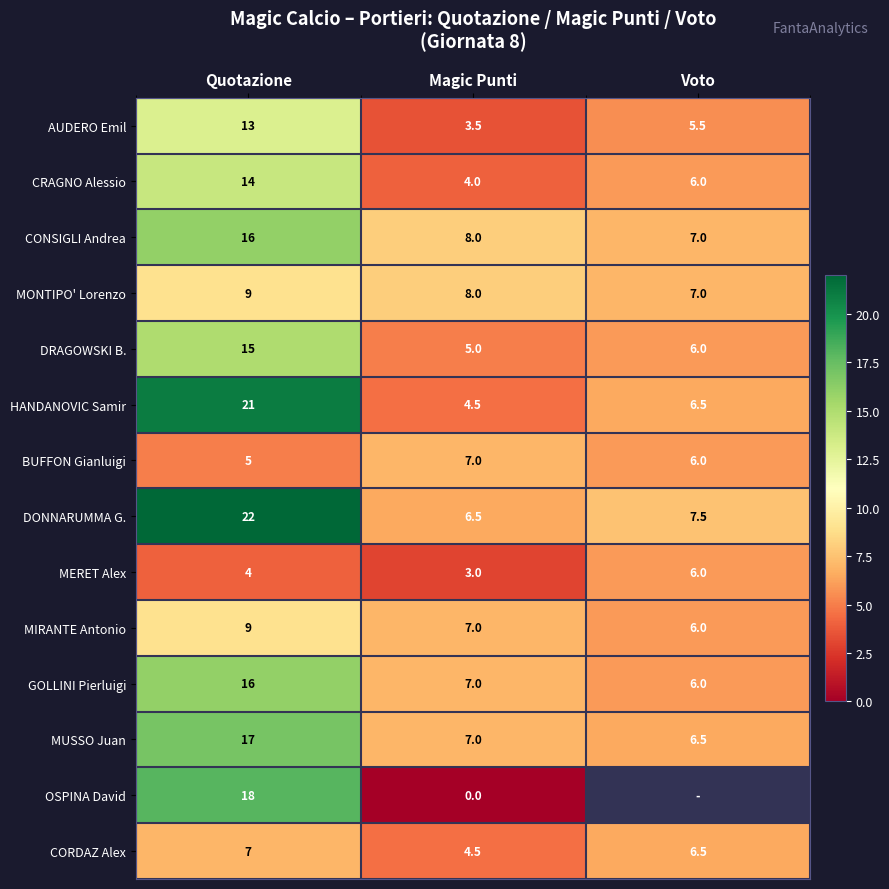

What is the sum of all CONSIGLI Andrea values?

31.0